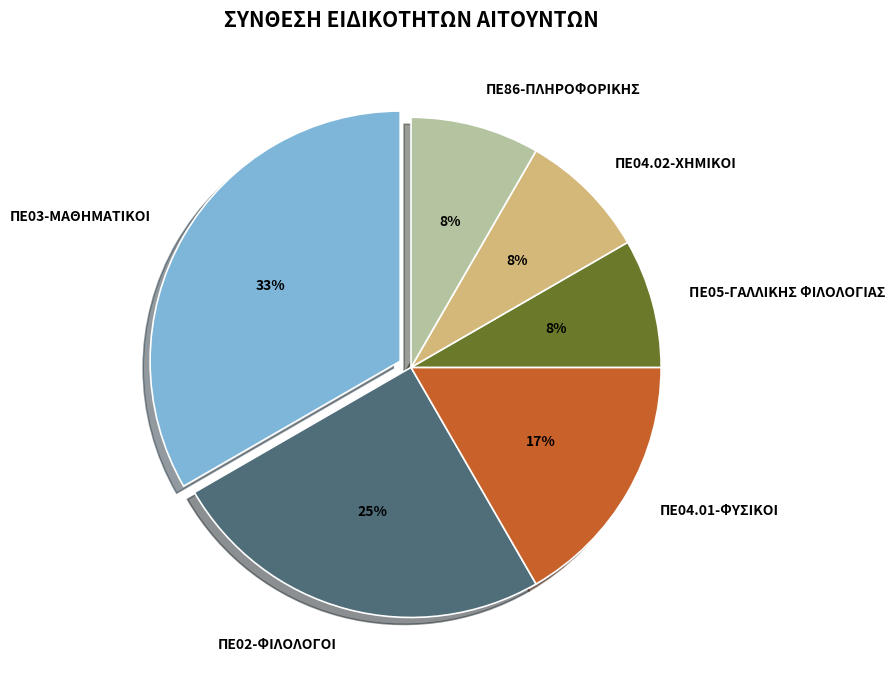

Is the sum of ΠΕ04.02-ΧΗΜΙΚΟΙ and ΠΕ03-ΜΑΘΗΜΑΤΙΚΟΙ greater than half?

No